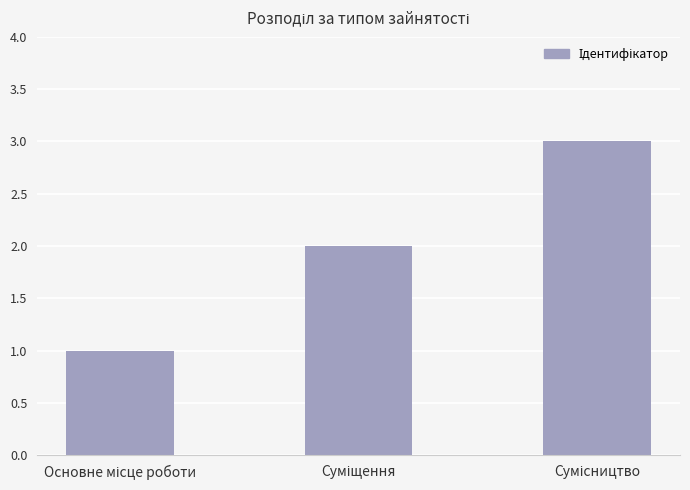

What is the maximum value shown in the chart?

3